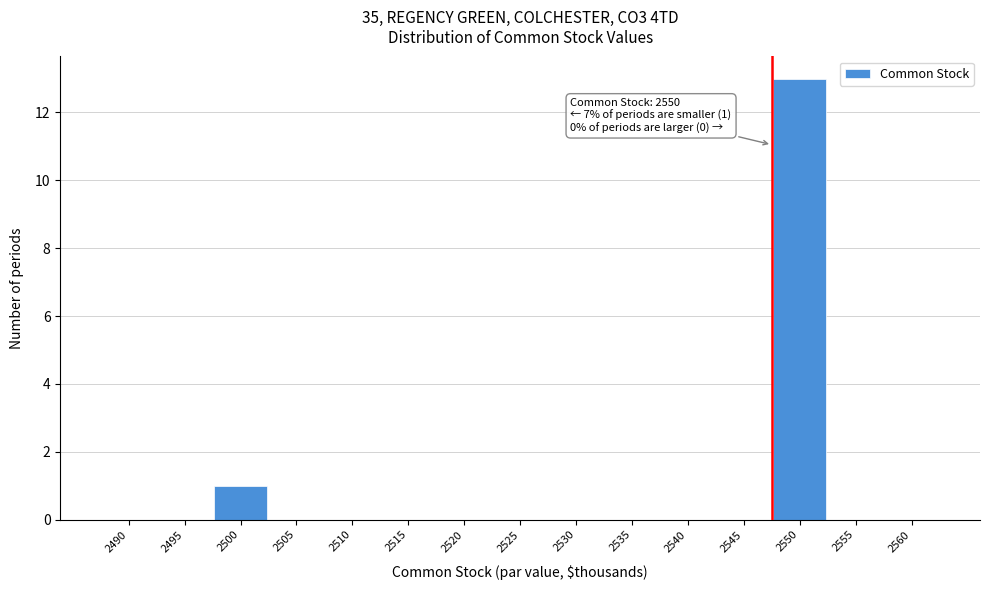

Reading left to right, transcribe all the data shown in this chart.

2490=0	2495=0	2500=1	2505=0	2510=0	2515=0	2520=0	2525=0	2530=0	2535=0	2540=0	2545=0	2550=13	2555=0	2560=0